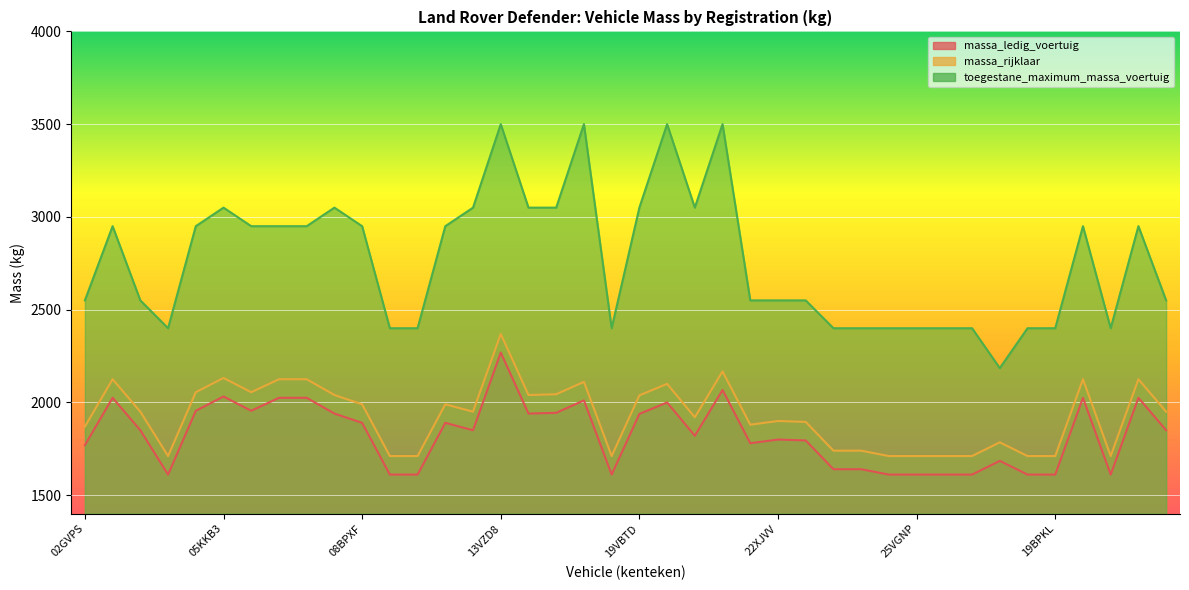

Where is the first local minimum for massa_rijklaar?

03VSRG